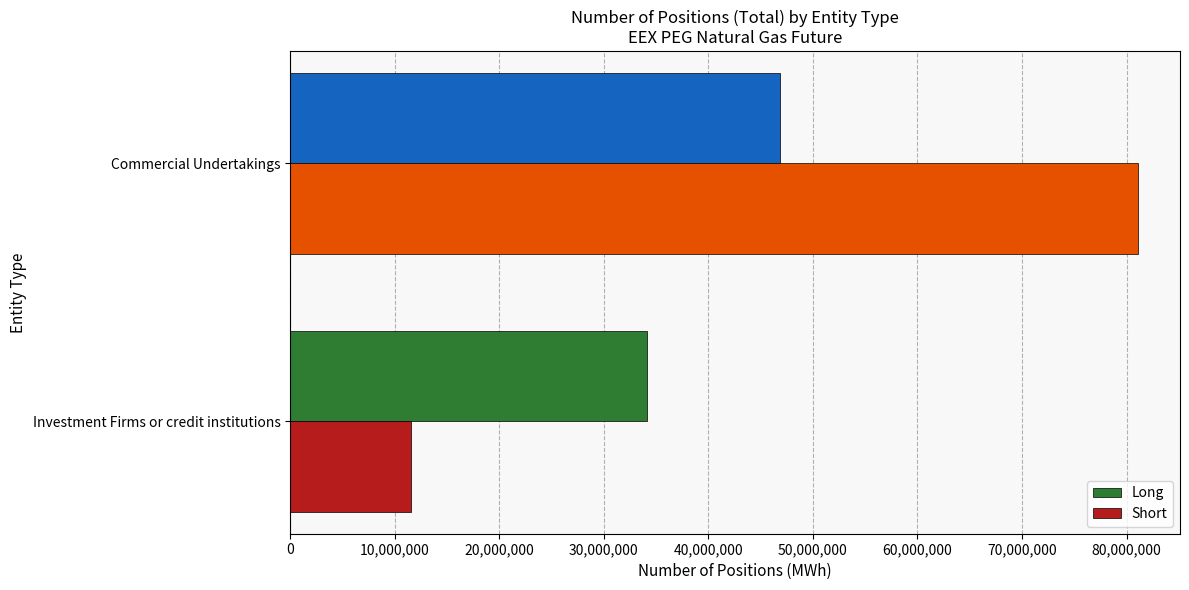

At which category is the sum across all series the highest?

Commercial Undertakings